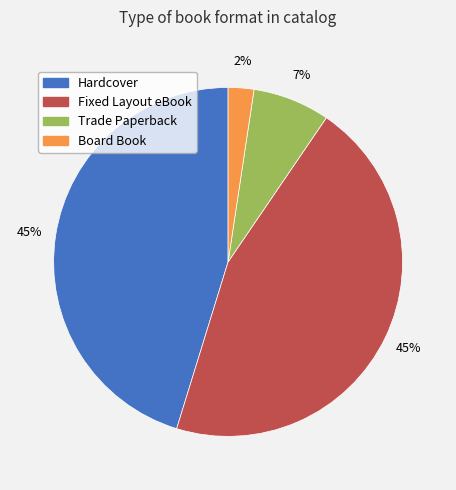

Count the number of slices in the pie.

4